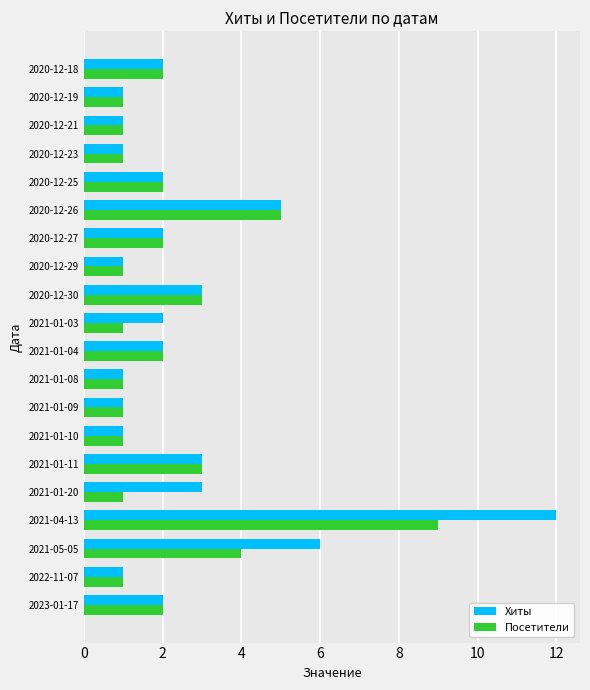

True or false: Посетители has a value of 1 at 2021-01-20.

True